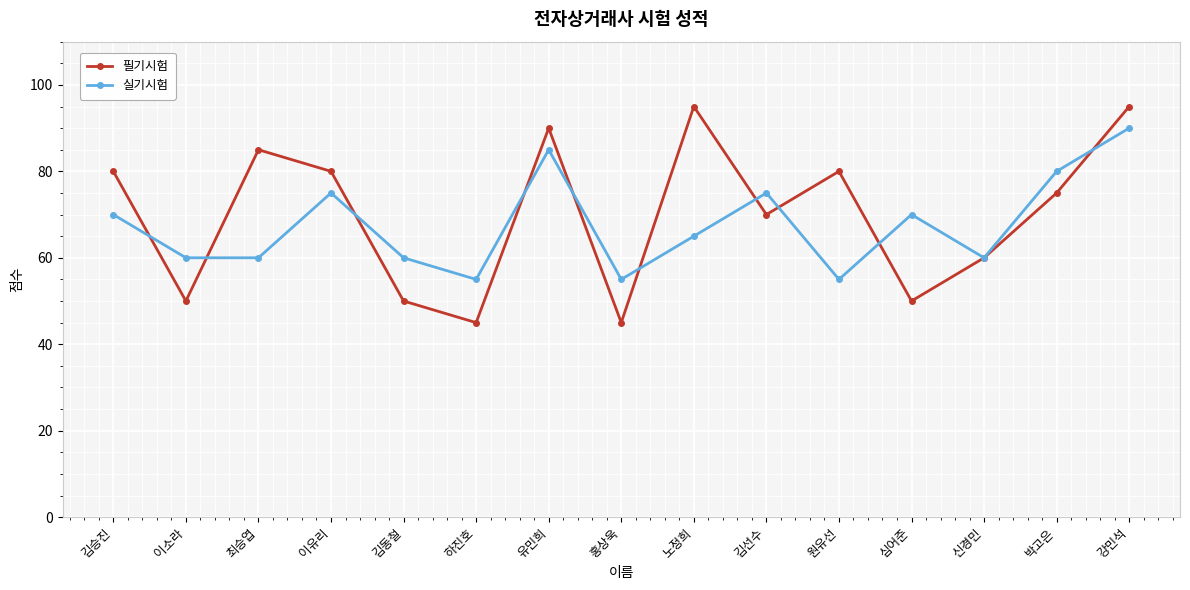

What position from the left is 이소라?

2